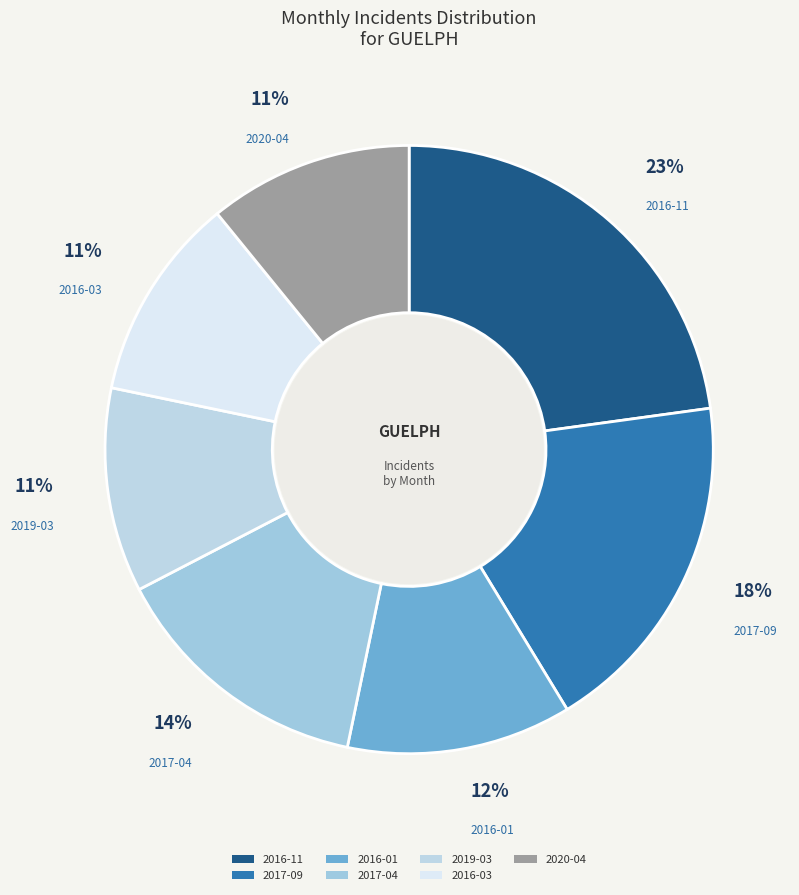

Which has a higher value, 2020-04 or 2017-04?

2017-04